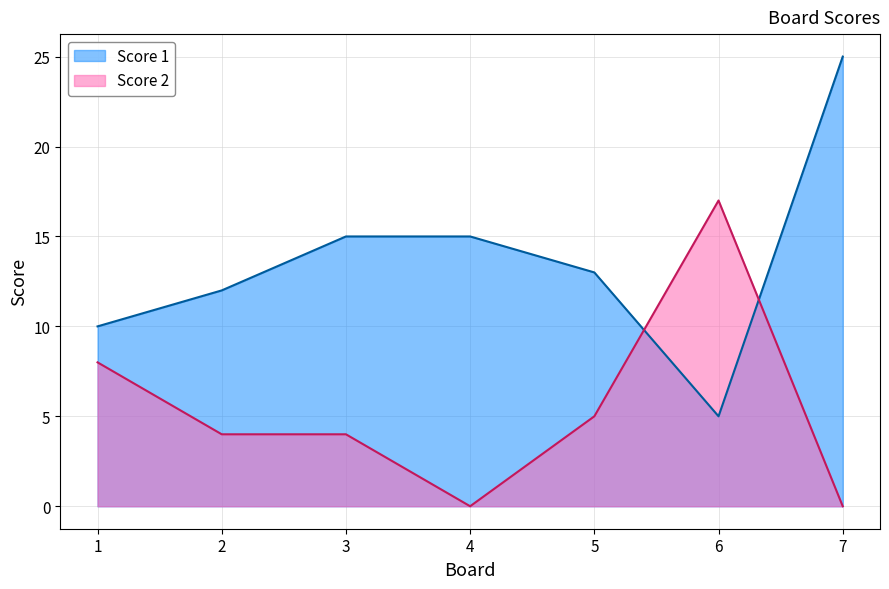

Count the number of data series in this chart.

2